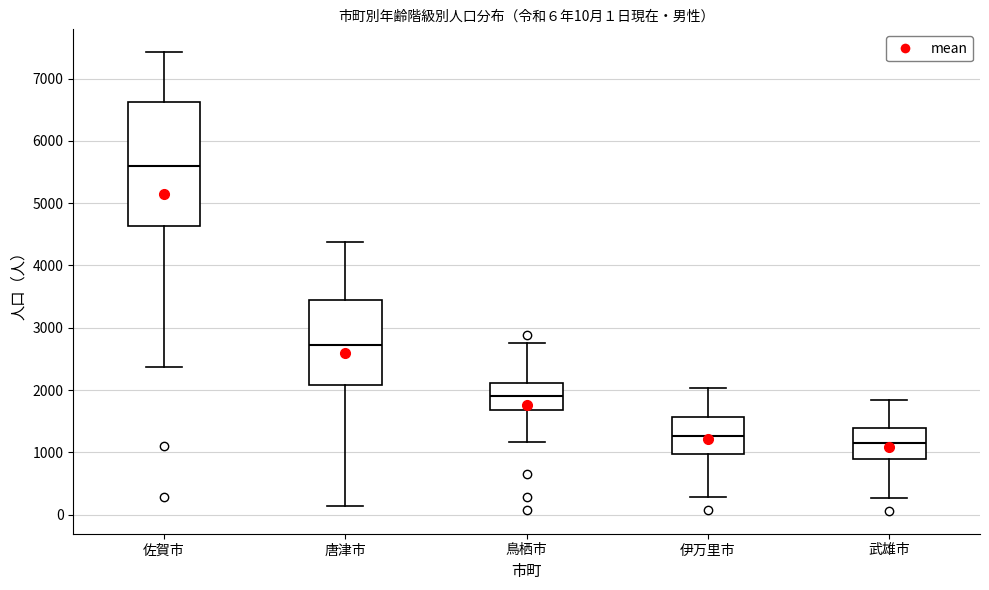

Which box has the highest median line?

佐賀市